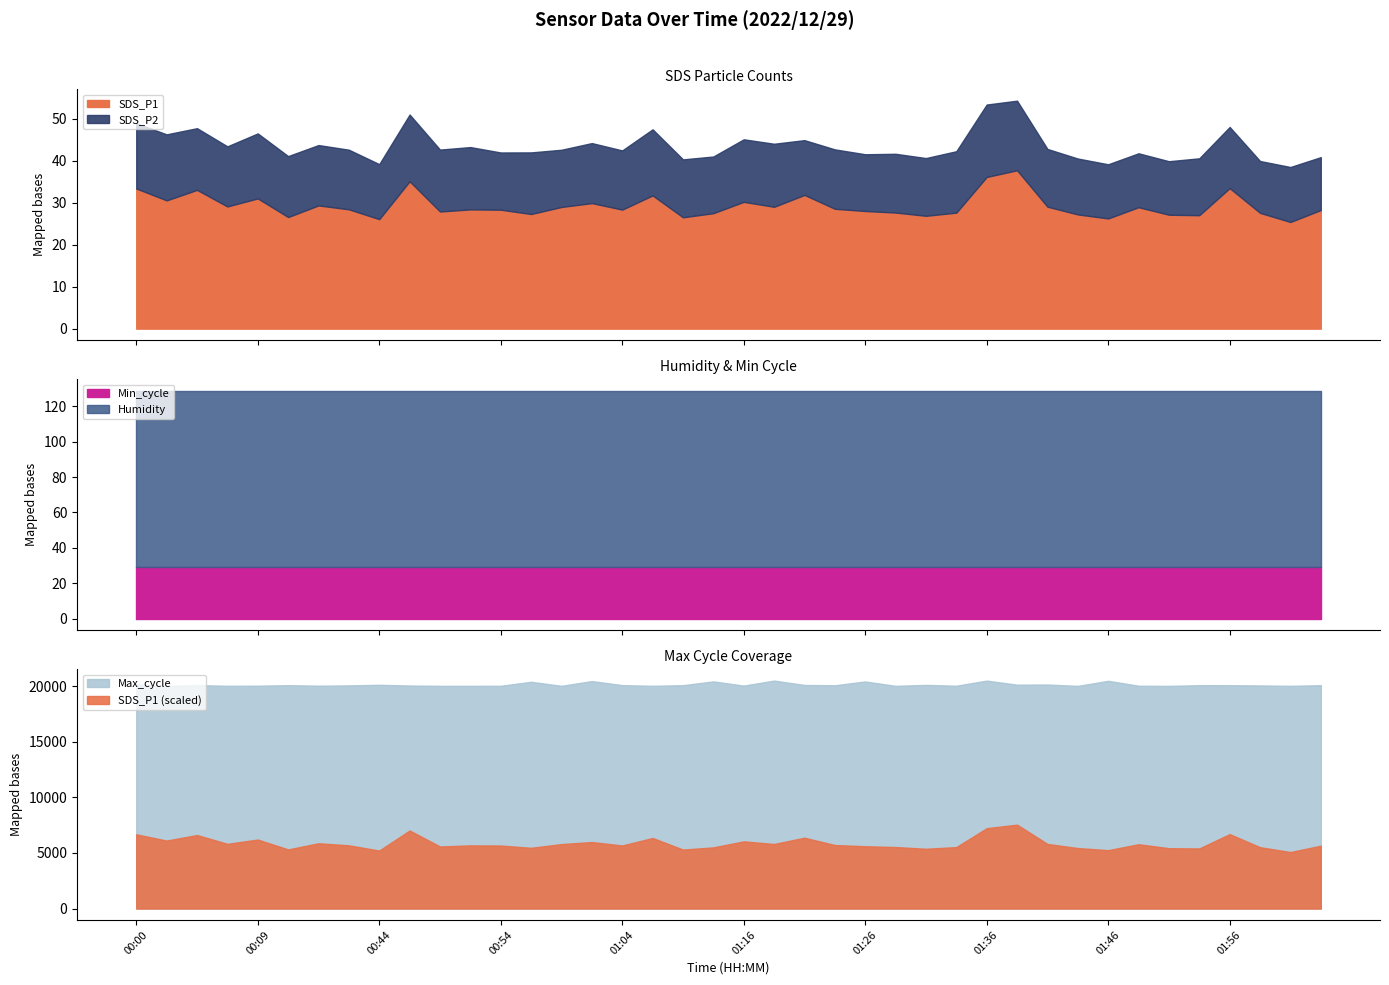

True or false: Min_cycle has a value of 29.0 at 01:11.

True